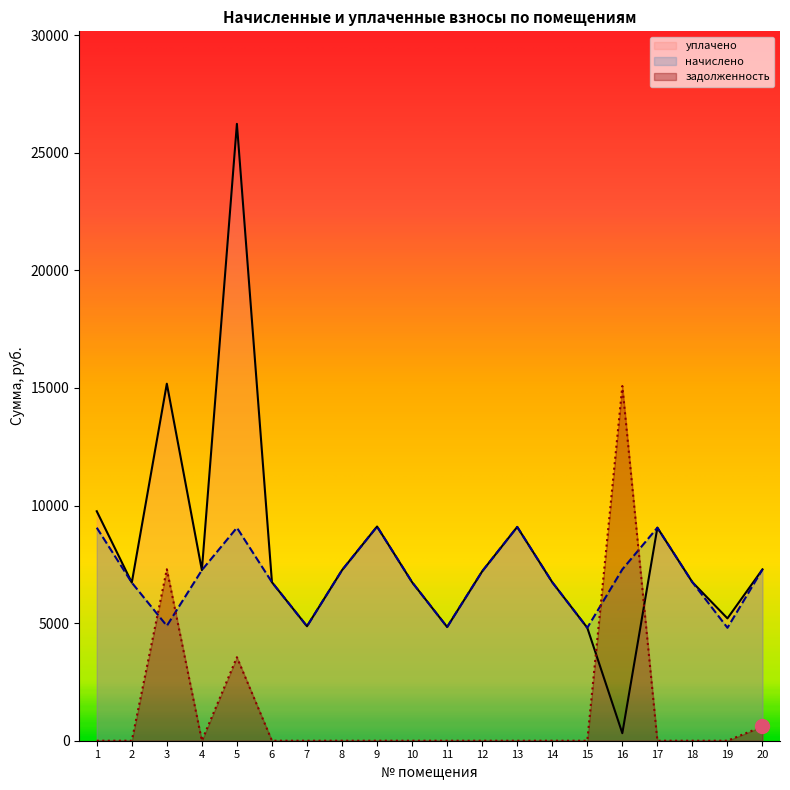

Reading right to left, extract all data points from this chart.

начислено: 20=7286.4	19=4802.4	18=6739.8	17=9058.6	16=7286.4	15=4802.4	14=6739.9	13=9091.4	12=7203.6	11=4835.5	10=6739.9	9=9108.0	8=7253.3	7=4868.6	6=6739.9	5=9058.3	4=7253.3	3=4885.2	2=6723.4	1=9058.3
задолженность: 20=607.2	19=0.0	18=0.0	17=0.0	16=15082.8	15=0.0	14=0.0	13=0.0	12=0.0	11=0.0	10=0.0	9=0.0	8=0.0	7=0.0	6=0.0	5=3550.8	4=0.0	3=7292.0	2=0.0	1=0.0
уплачено: 20=7286.4	19=5202.6	18=6739.8	17=9058.6	16=318.9	15=4802.4	14=6739.9	13=9091.4	12=7203.6	11=4835.5	10=6739.9	9=9108.0	8=7253.3	7=4868.6	6=6739.9	5=26231.3	4=7253.3	3=15182.0	2=6723.4	1=9758.5